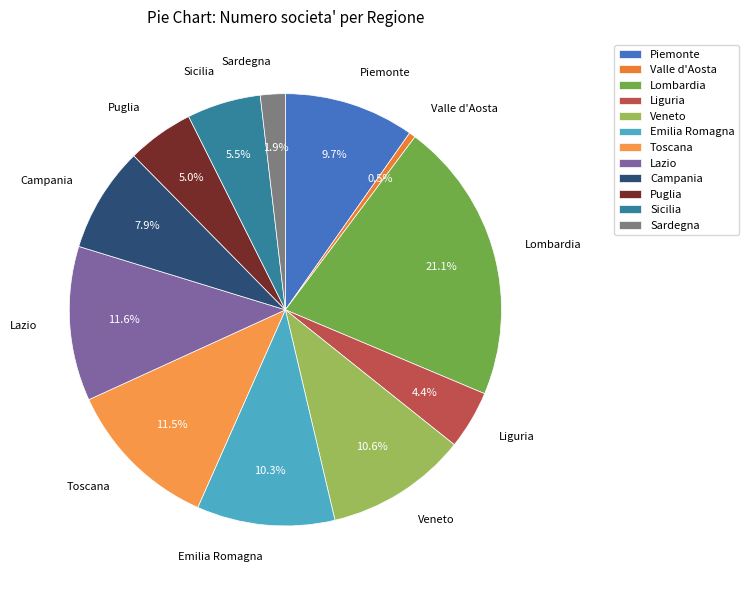

What percentage is the Sardegna slice, to the nearest percent?

2%